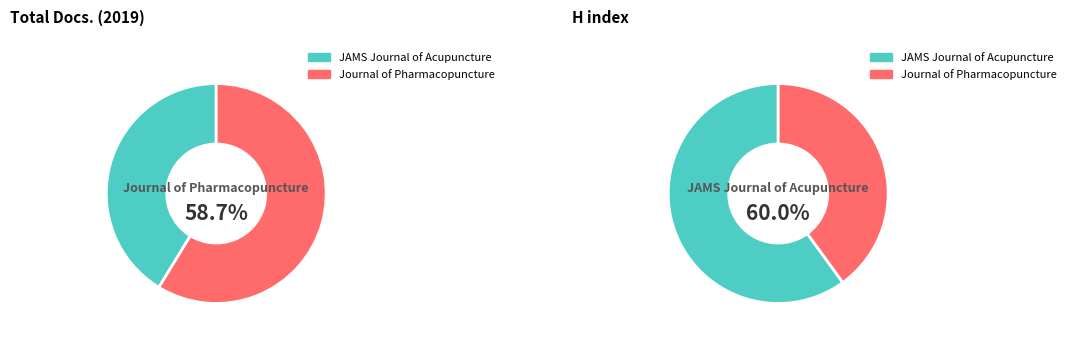

How many segments does this pie chart have?

2